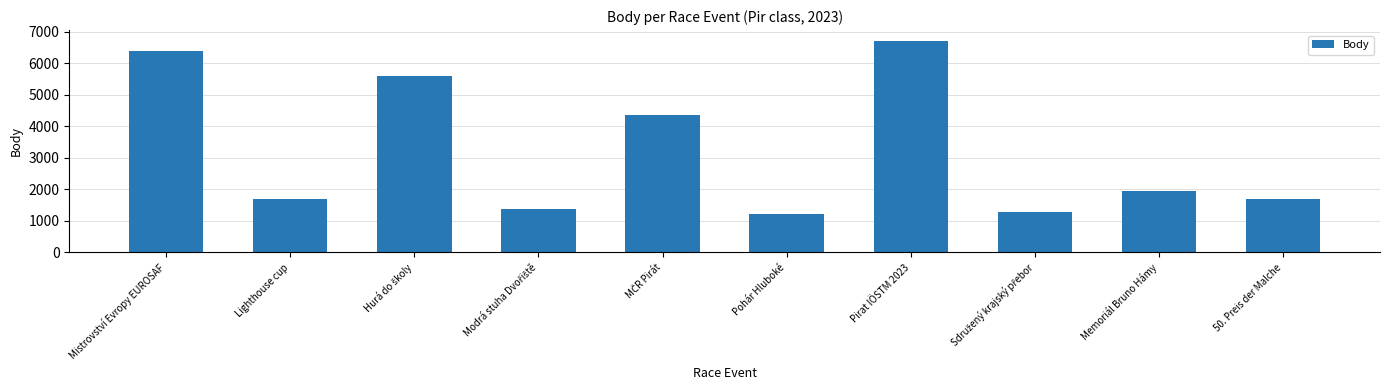

Which label corresponds to the largest value in the chart?

Pirat IÖSTM 2023